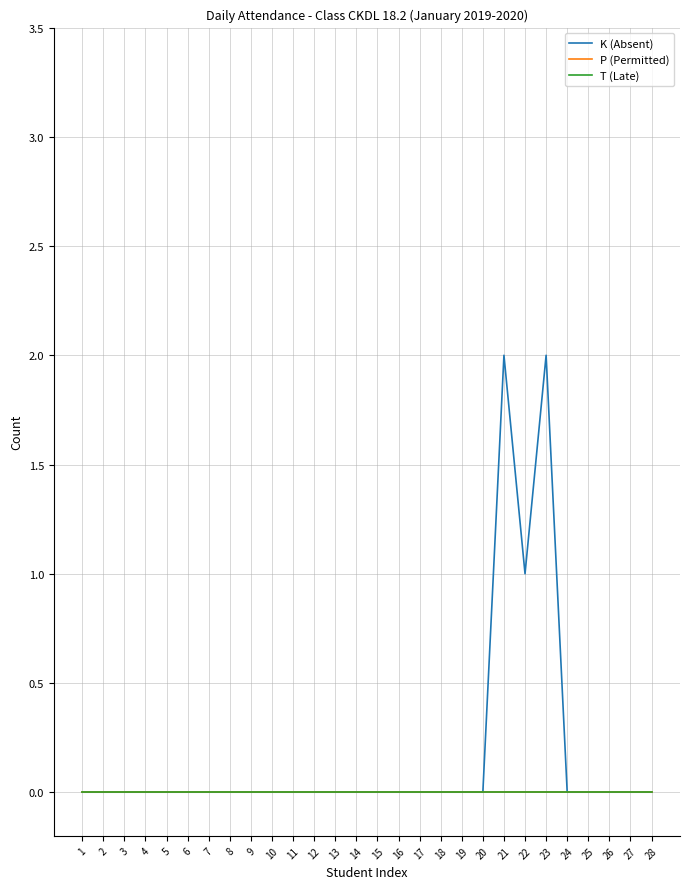

Does the chart have visible grid lines?

Yes